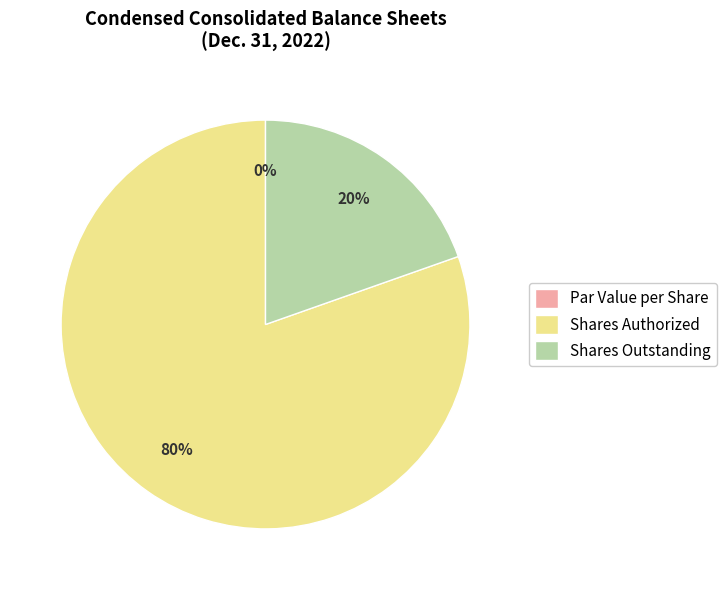

Which category accounts for the majority?

Common stock, shares authorized